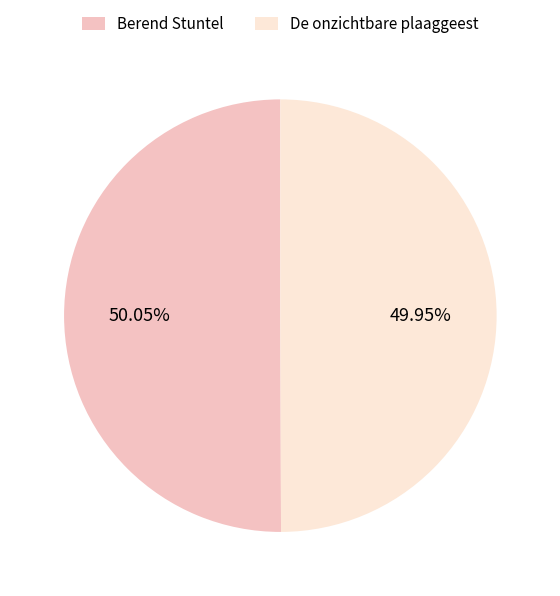

What is the total percentage of De onzichtbare plaaggeest and Berend Stuntel?

100.0%